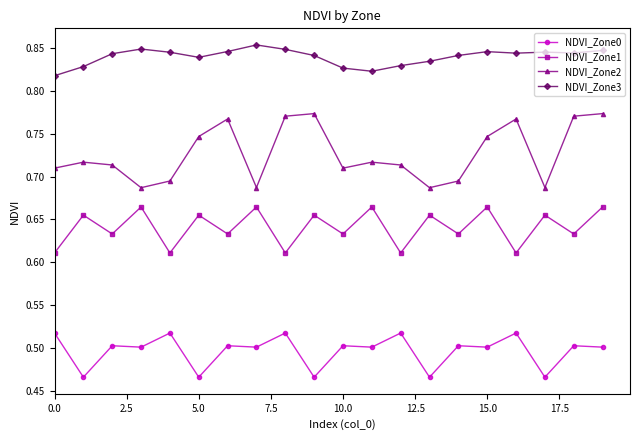

List the series in order of their peak value, highest first.

NDVI_Zone3, NDVI_Zone2, NDVI_Zone1, NDVI_Zone0